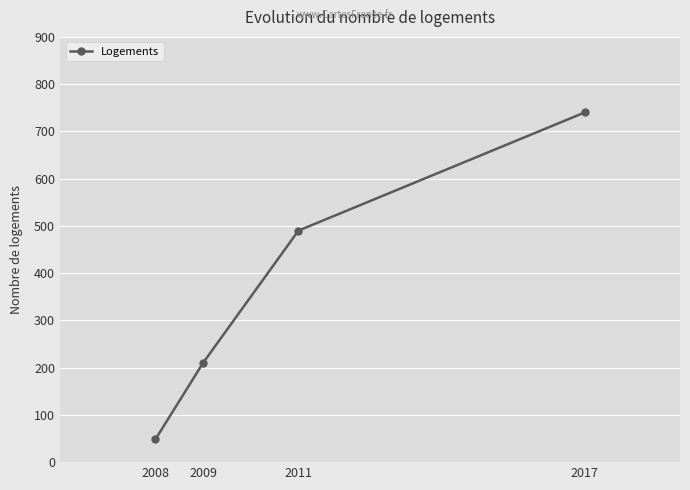

What is the value of the 1st point from the left?

48